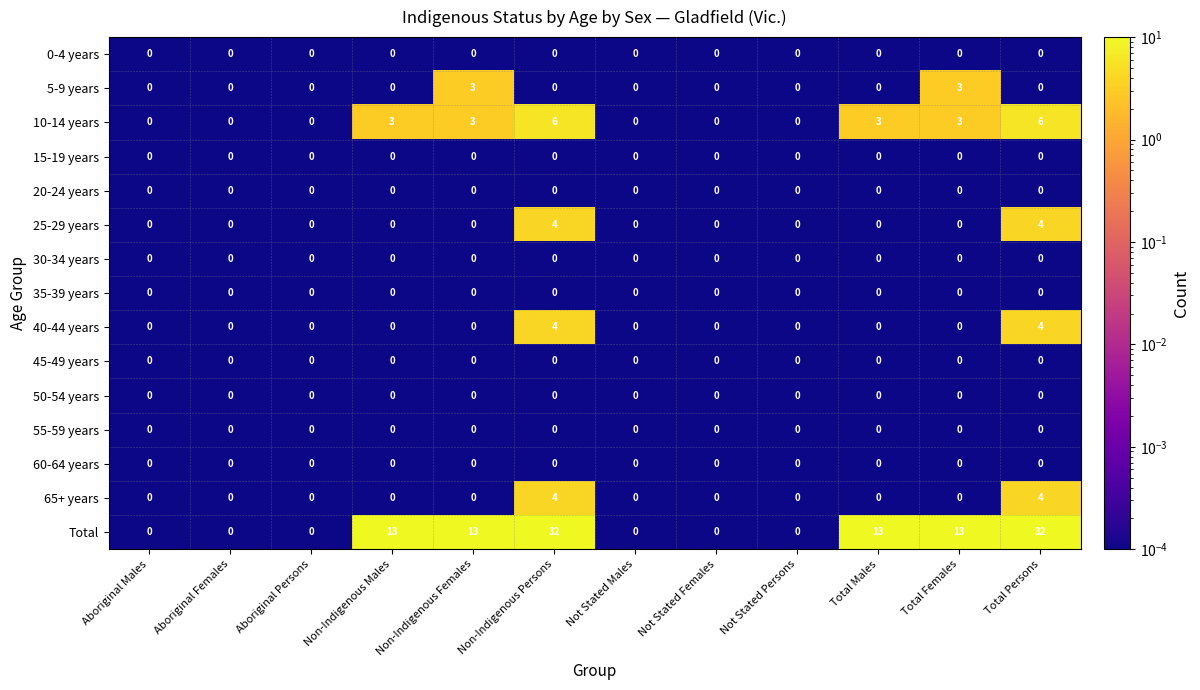

Read the 5-9 years value at Total Females.

3